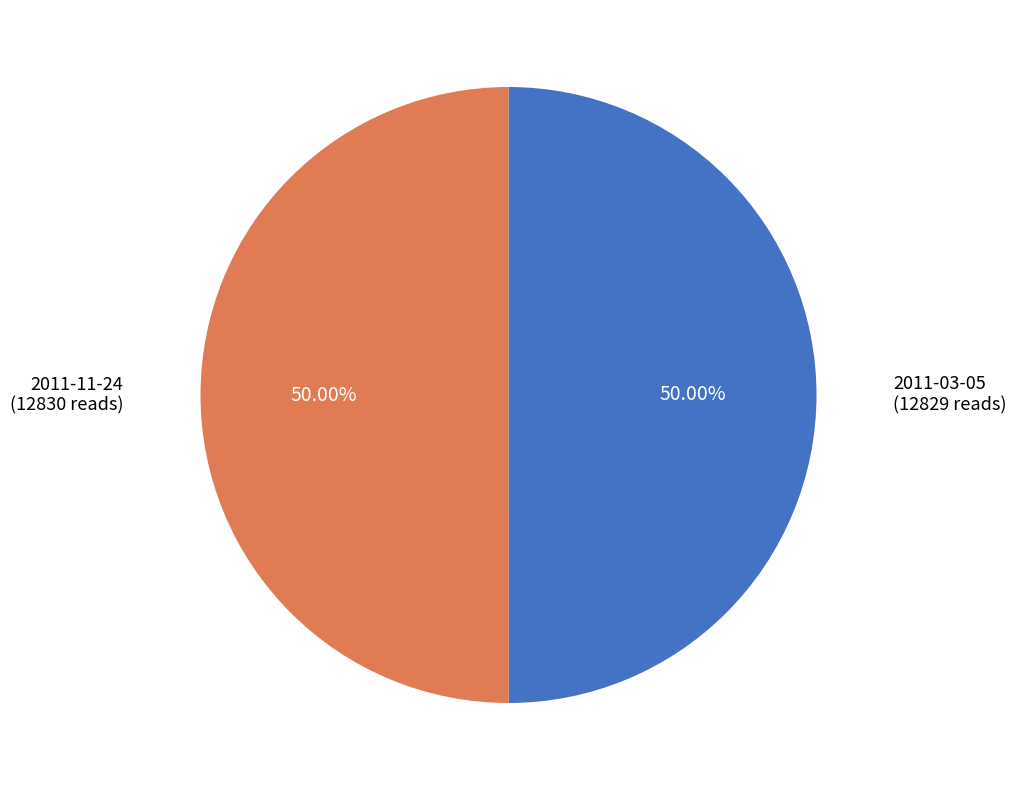

How many segments does this pie chart have?

2